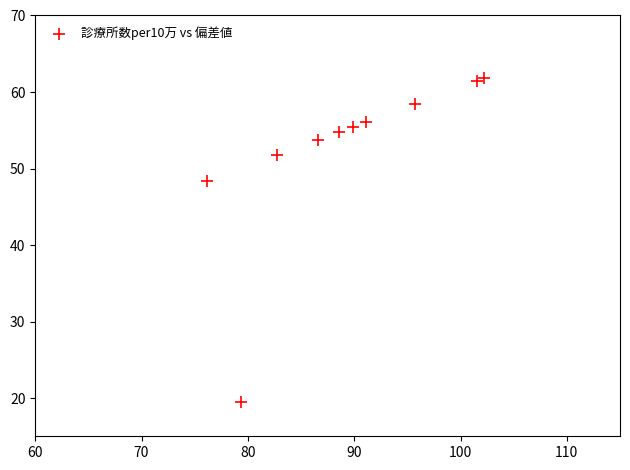

What Y value in the scatter plot is closest to 40?

48.4